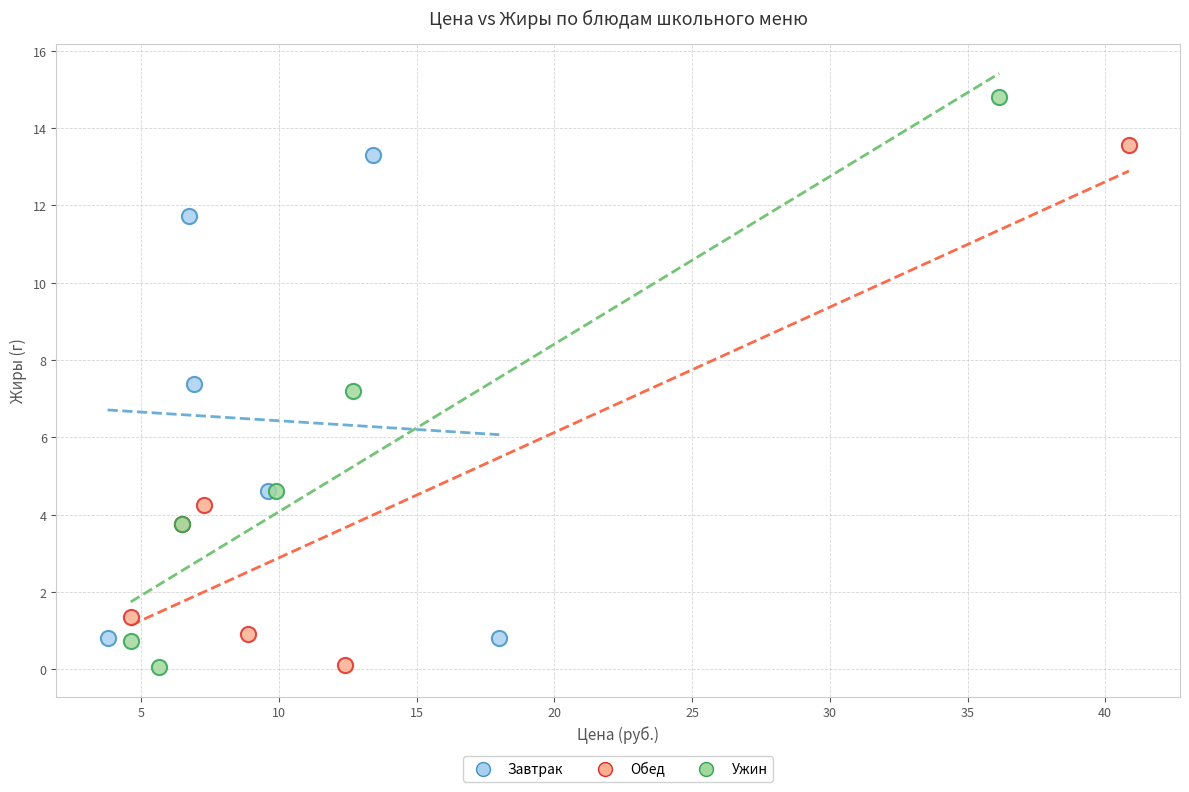

Which series reaches the maximum Y coordinate?

Ужин